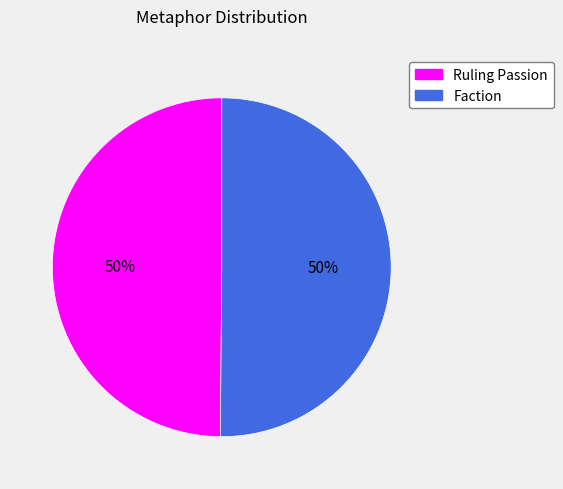

What is the ratio of the value at Faction to the value at Ruling Passion?

1.0